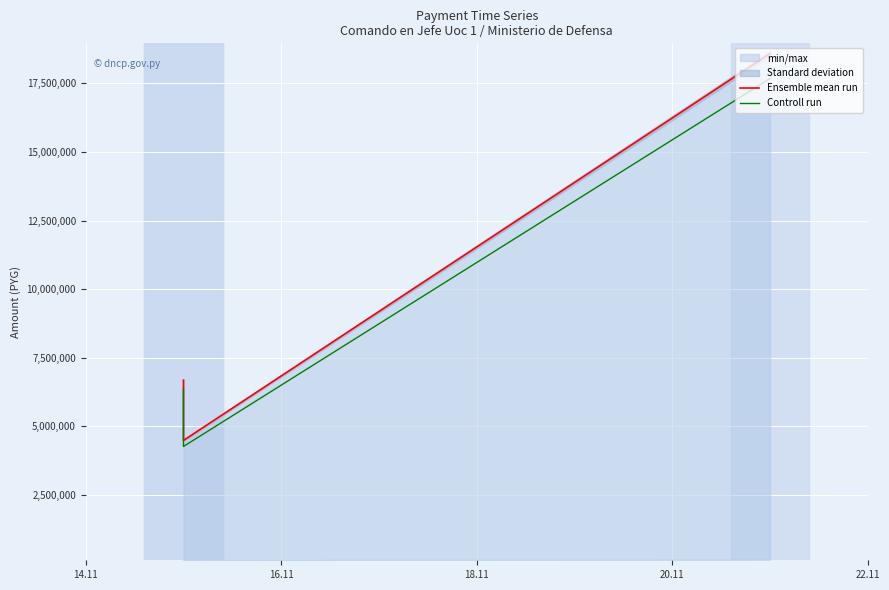

What is the value of the Controll run point at the 1st from the left?

6352558